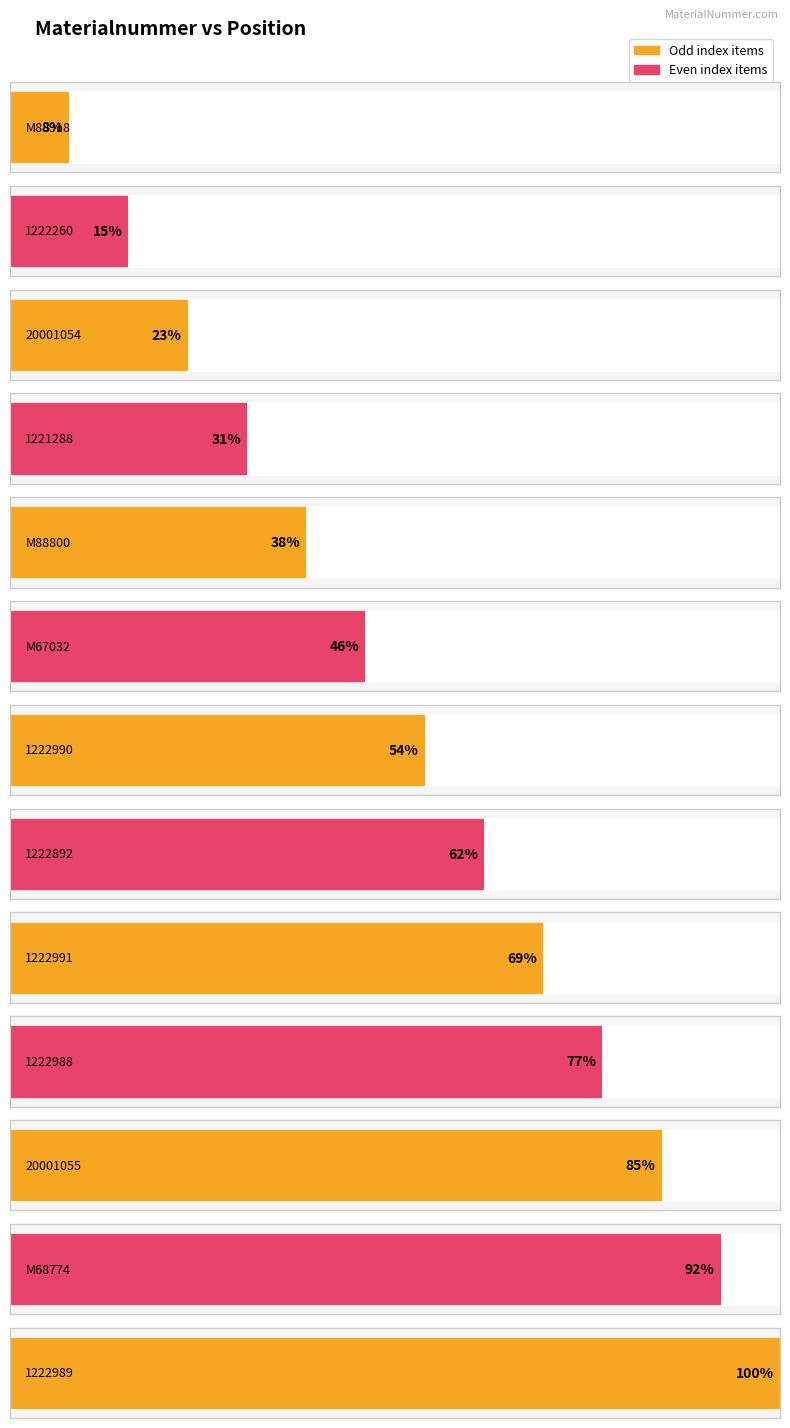

Approximately how many times larger is the value at M67032 compared to M88800?

1.2